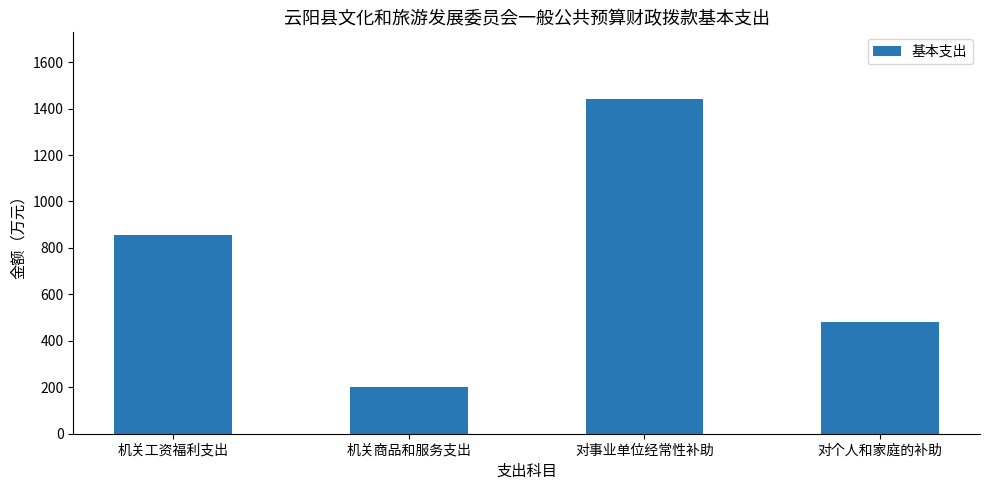

How many bars are there in total?

4